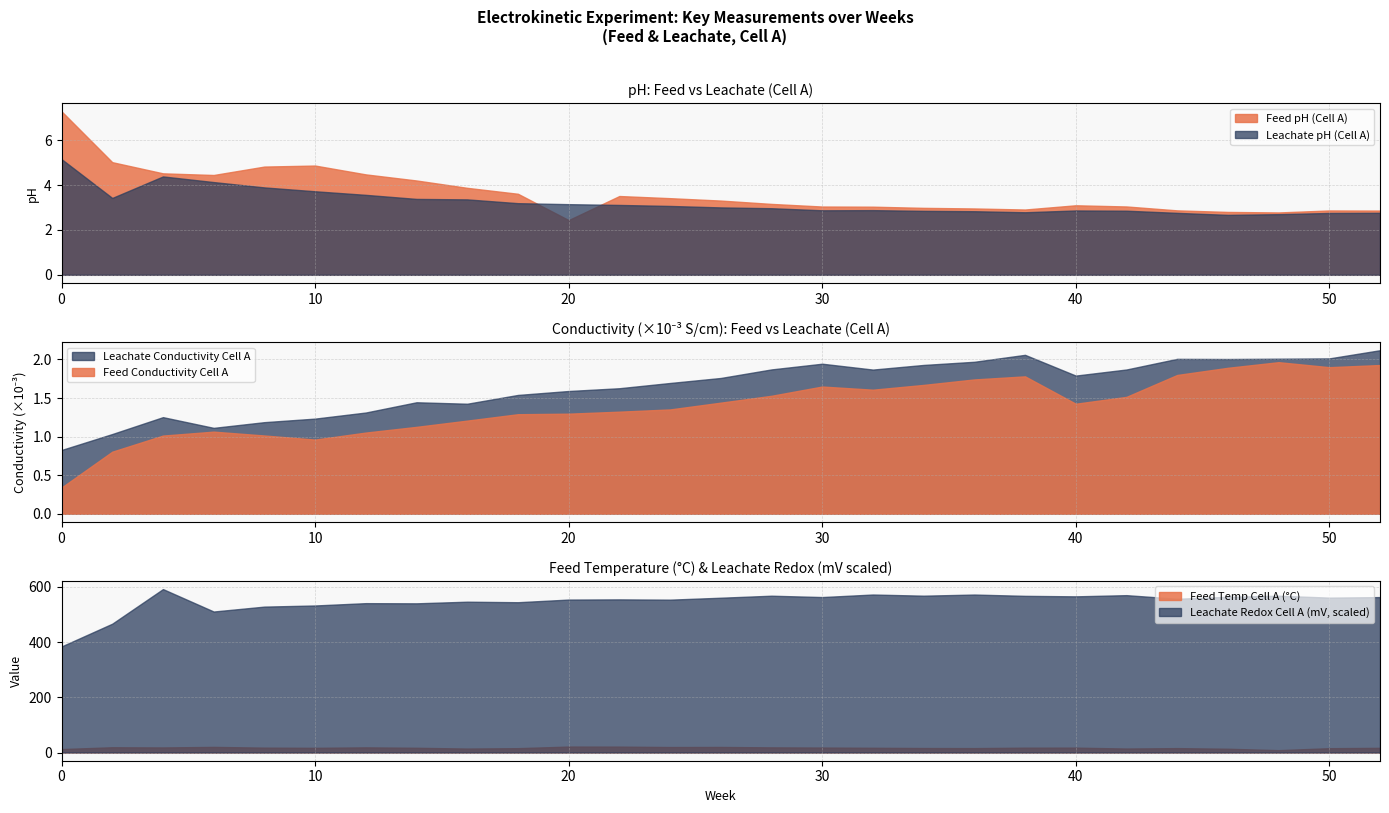

The Feed pH (Cell A) series shows 4.9 at 10. True or false?

True